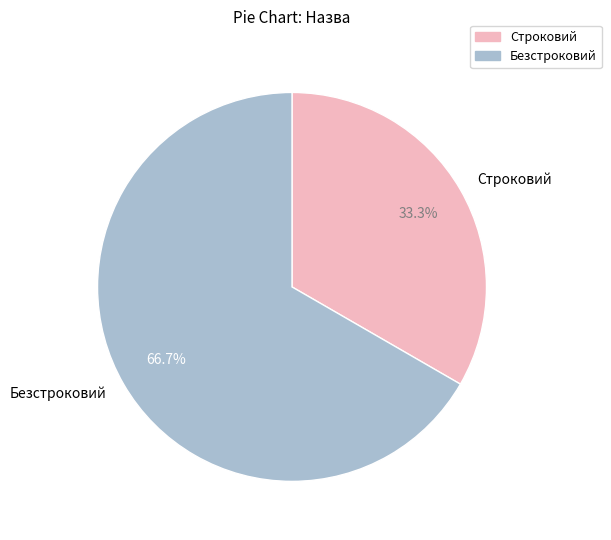

What is the majority slice?

Безстроковий